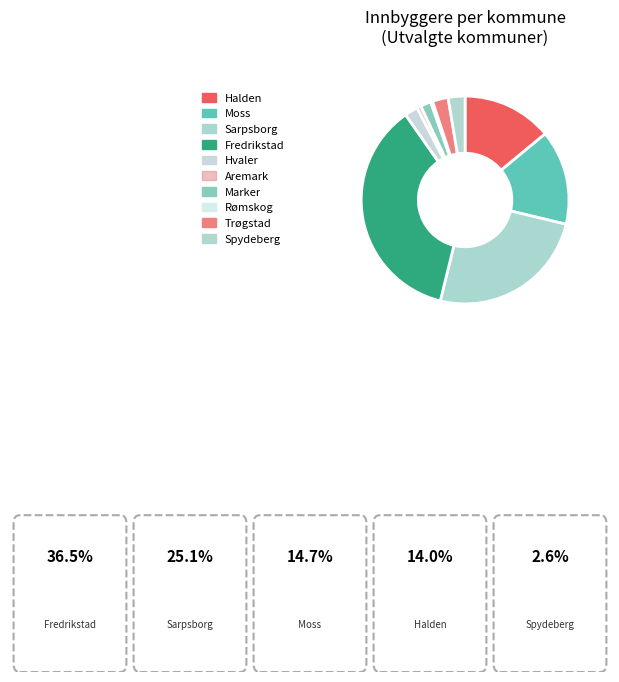

How many slices are in this pie chart?

10